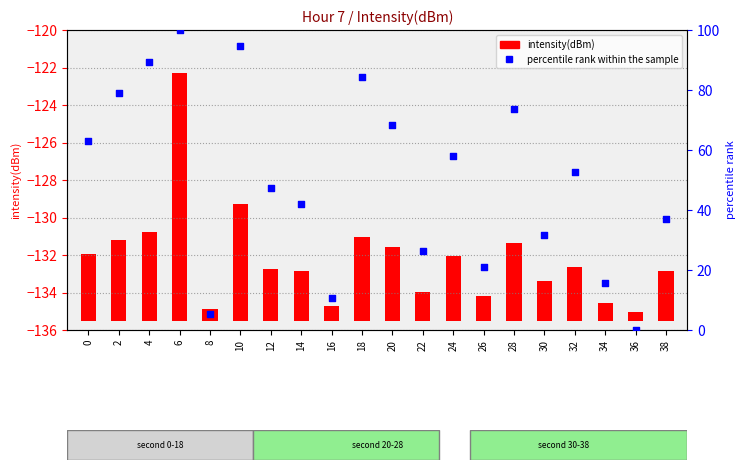

Which series has the widest spread of Y values?

percentile rank within the sample